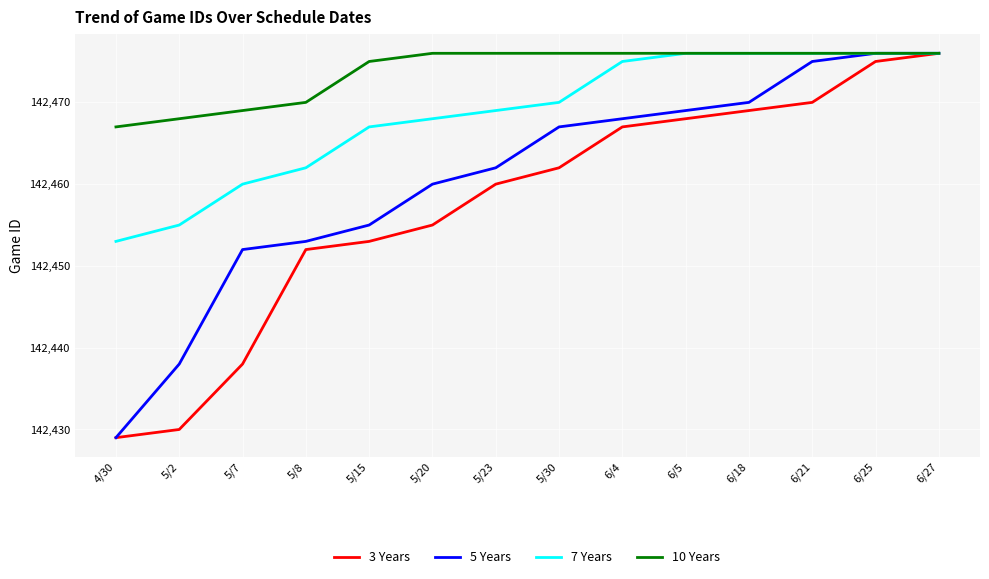

Where is 3 Years nearest to the value 142452?

5/8